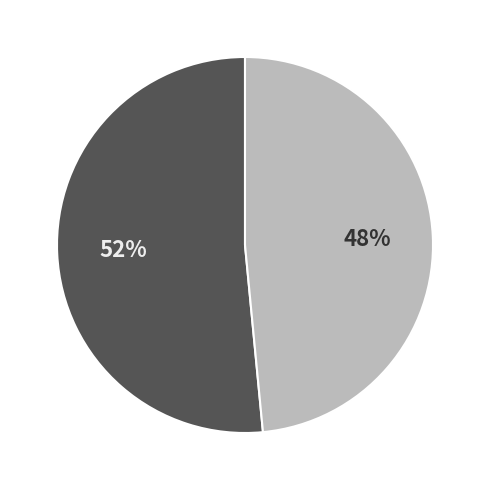

To the nearest percent, what is the average slice percentage?

50%